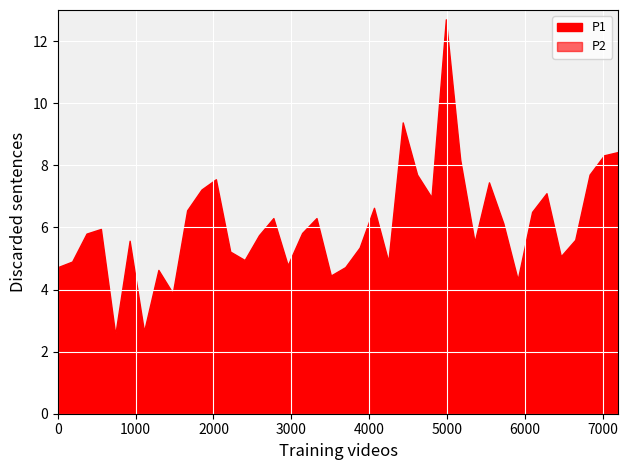

True or false: P2 and P1 cross at least once.

False